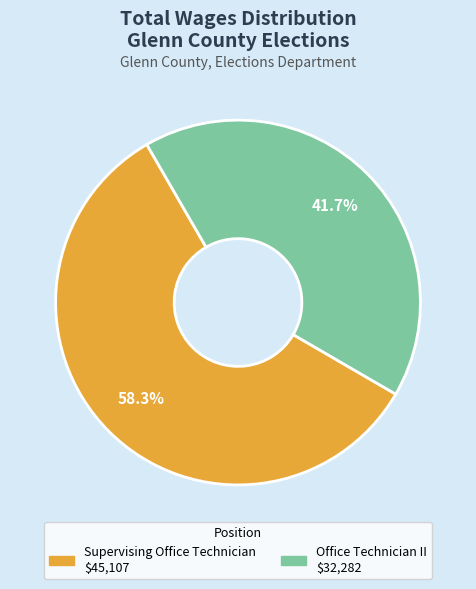

Rank the categories by value from highest to lowest.

Supervising Office Technician, Office Technician II